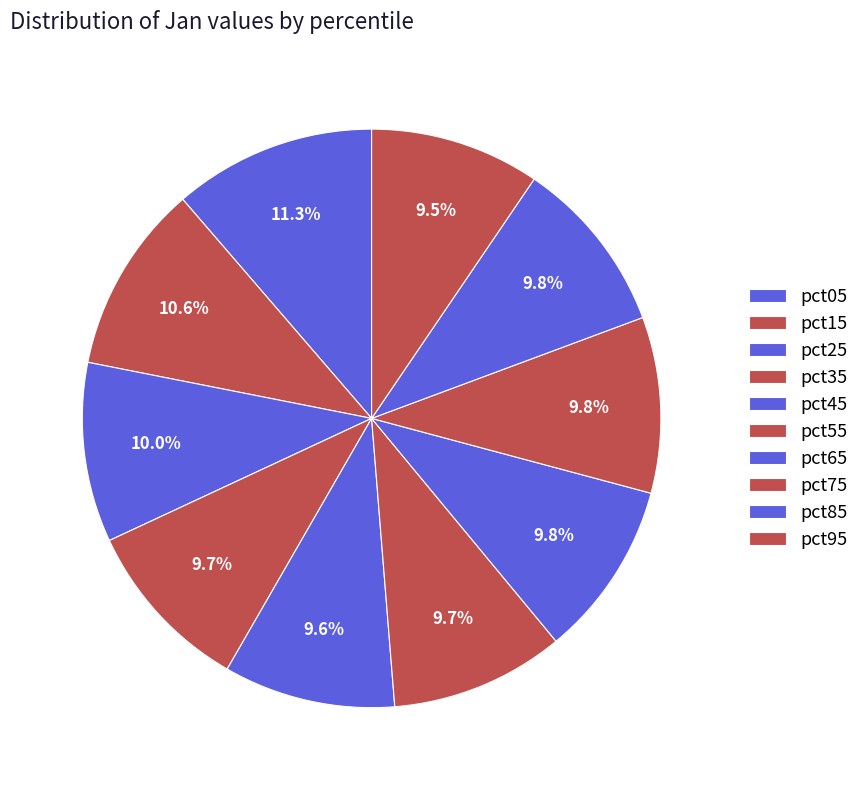

Count the number of slices in the pie.

10